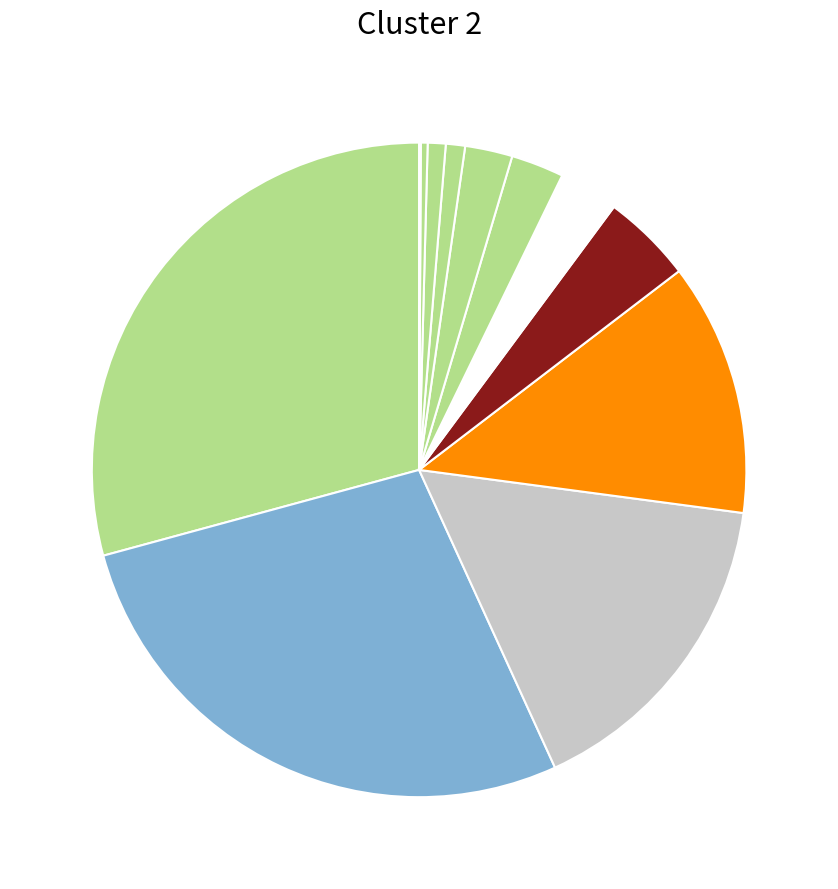

How many segments does this pie chart have?

12